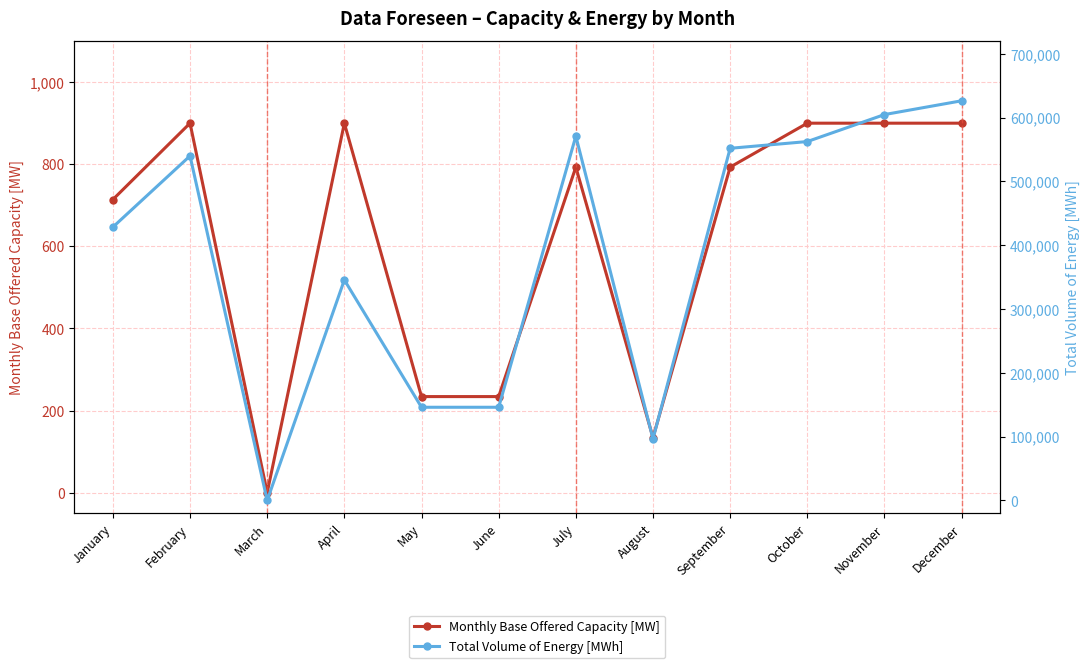

What is the spread (max minus min) of values at April?

344700